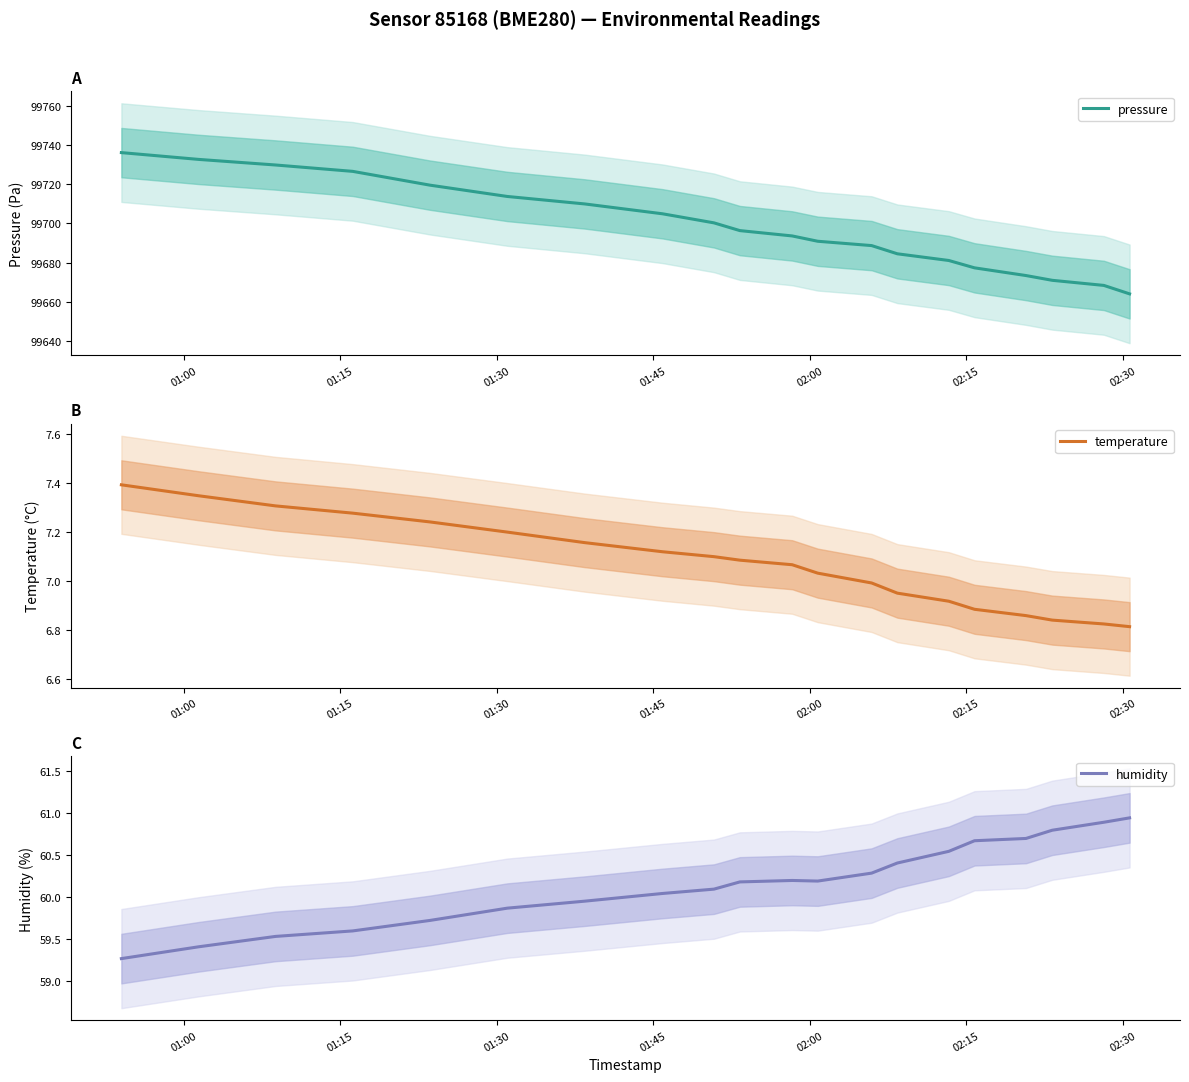

What is the difference between the second highest and second lowest values in the humidity series?

1.5